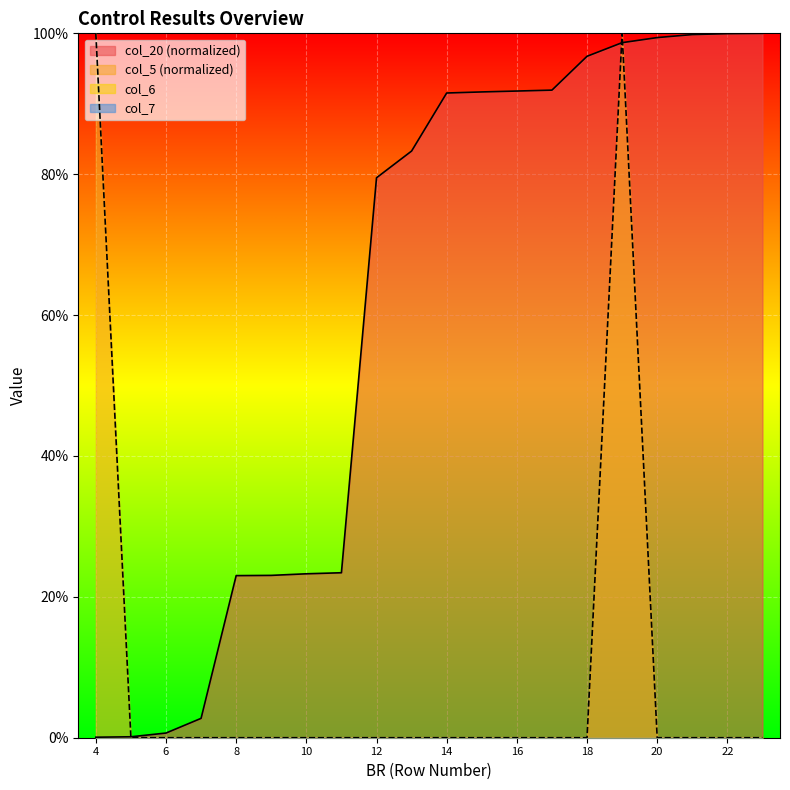

Which category has the highest value in the col_5 series?

4